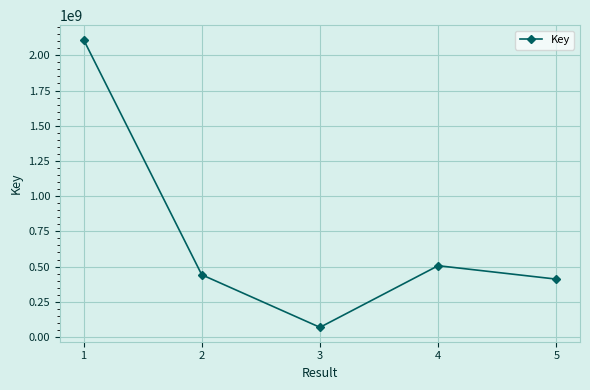

The chart shows a value of 68272632 at 3. True or false?

True